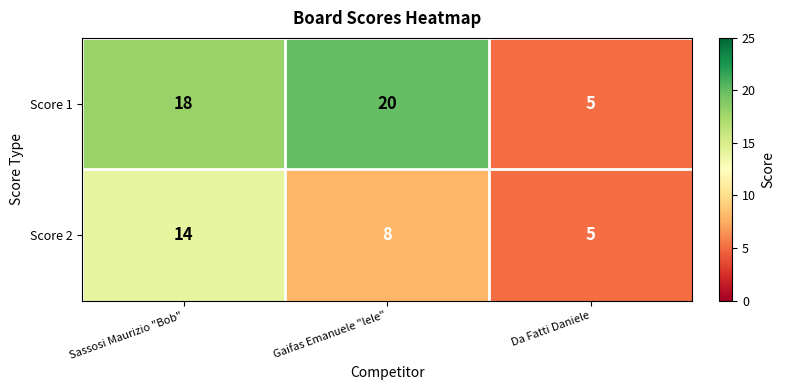

Reading right to left, what are all the values shown in this chart?

Score 1: Da Fatti Daniele=5	Gaifas Emanuele "lele"=20	Sassosi Maurizio "Bob"=18
Score 2: Da Fatti Daniele=5	Gaifas Emanuele "lele"=8	Sassosi Maurizio "Bob"=14